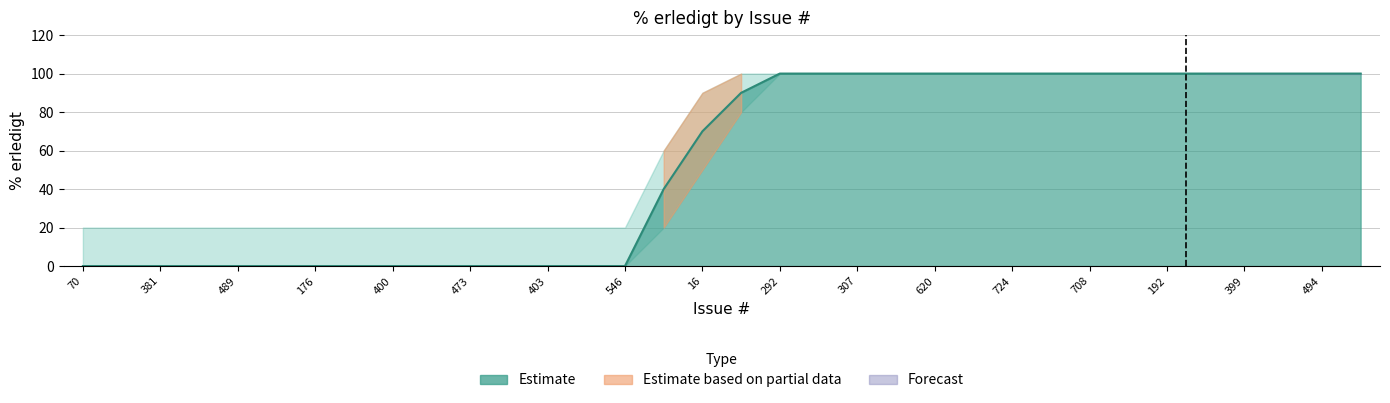

What is the label of the 29th point from the right?

726